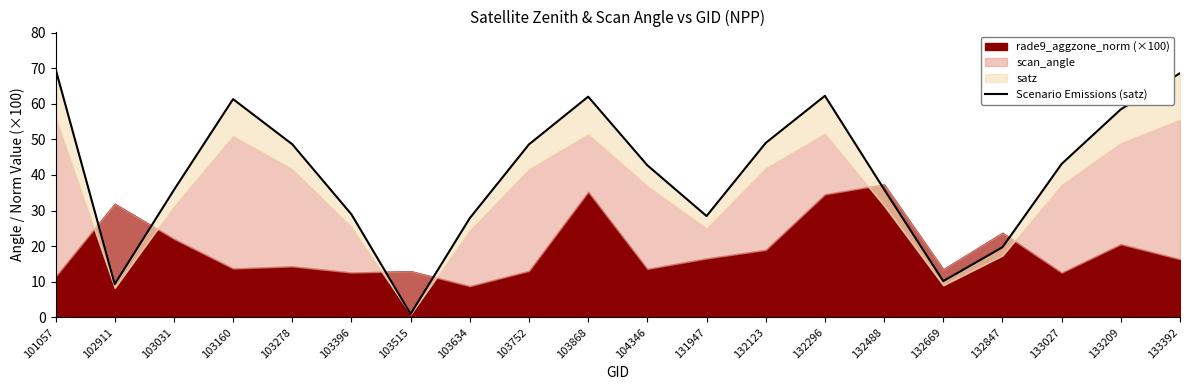

What is the value of the 12th point from the left?

28.4